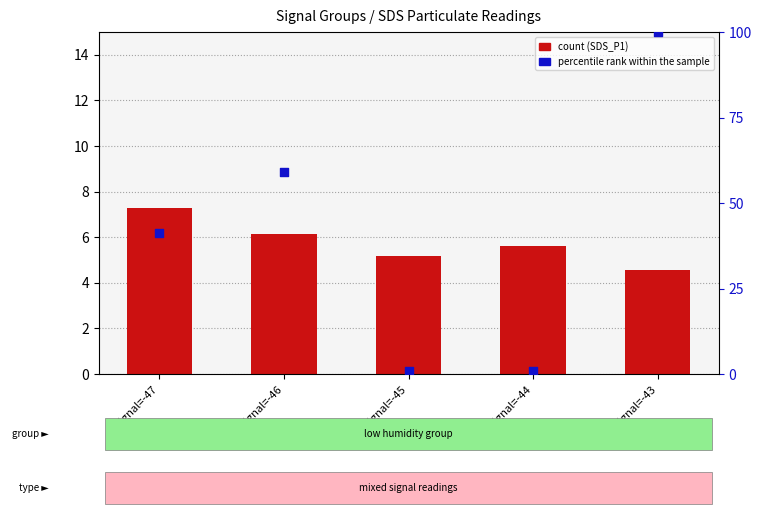

Which series has the largest total across all categories?

percentile rank within the sample